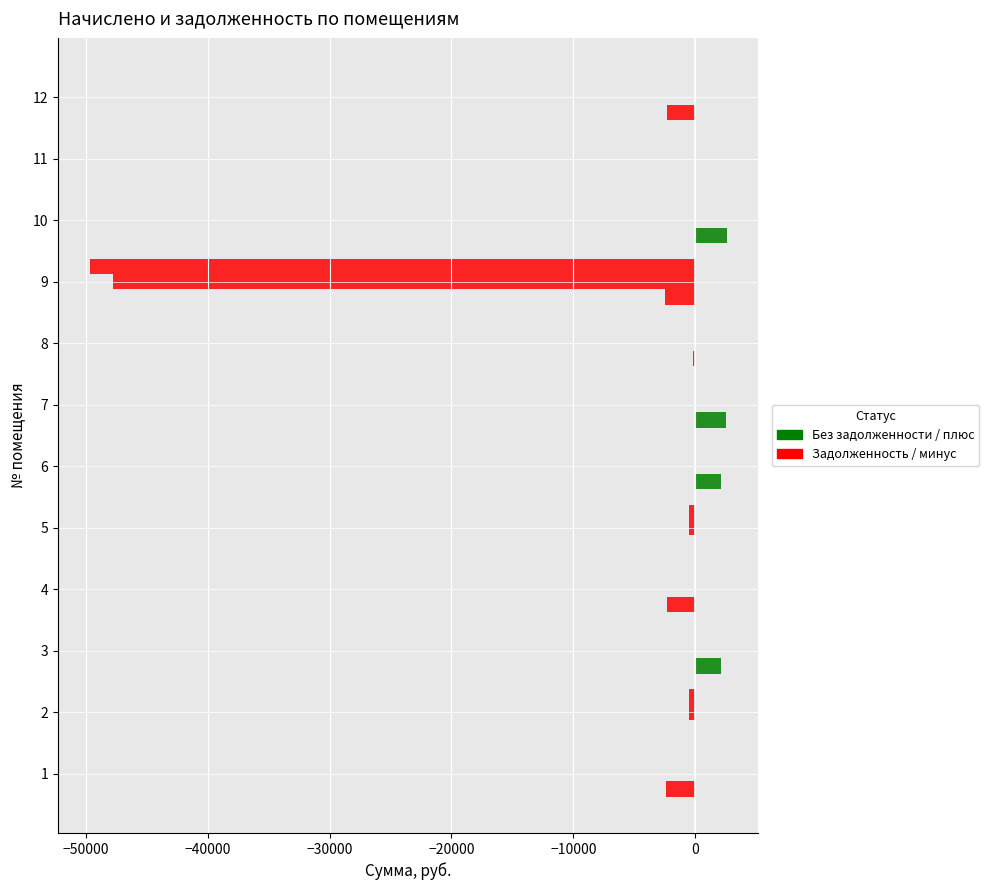

How many categories are shown in the chart?

12